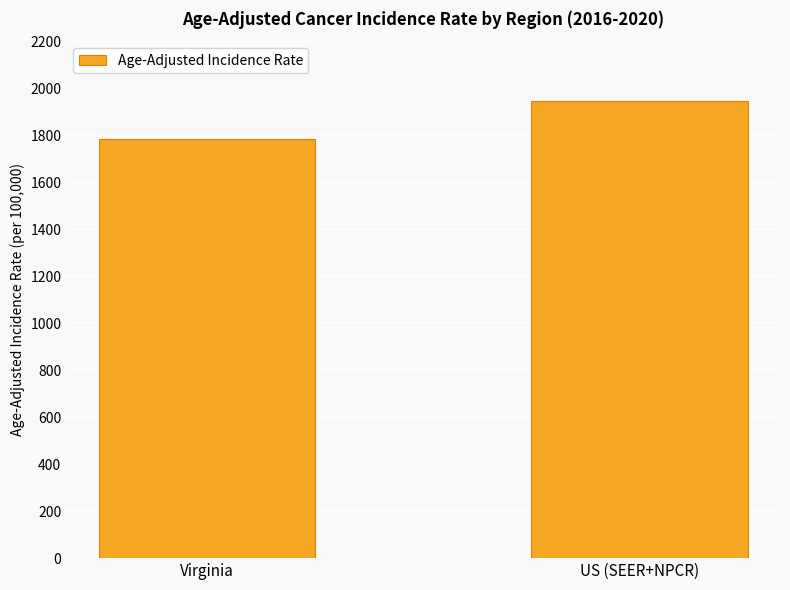

What is the average value?

1863.1